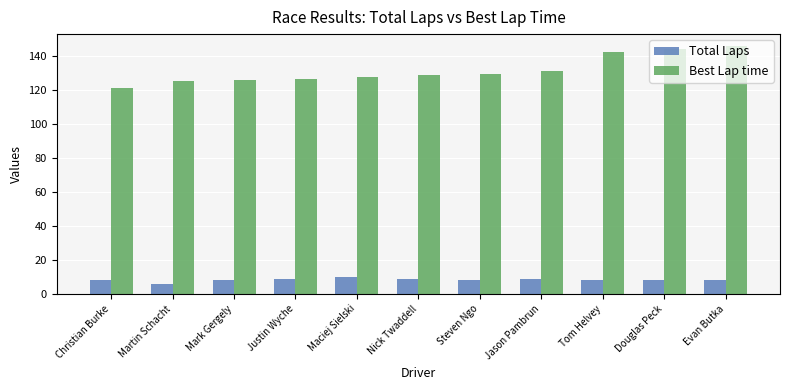

List the series in order of their overall mean, lowest first.

Total Laps, Best Lap time